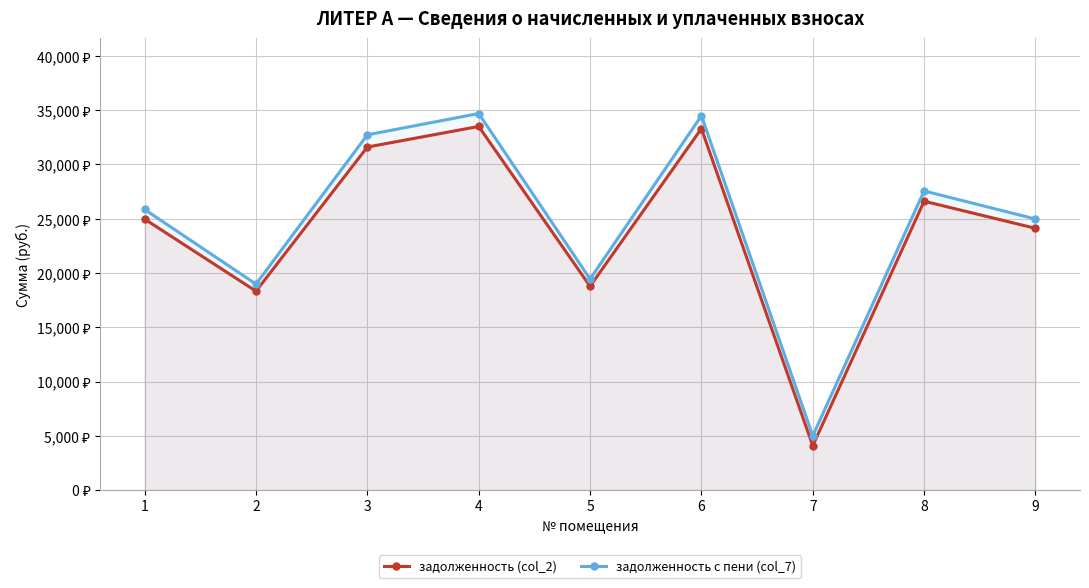

Between 1 and 4, which is larger?

4